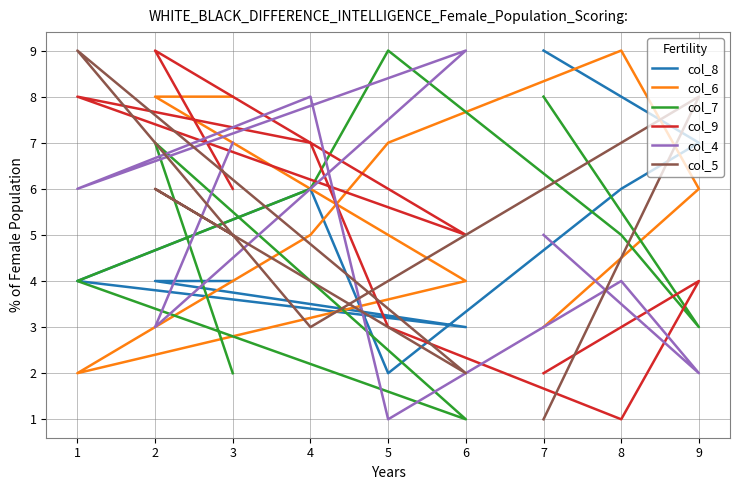

How many data points in col_5 are above 5?

4